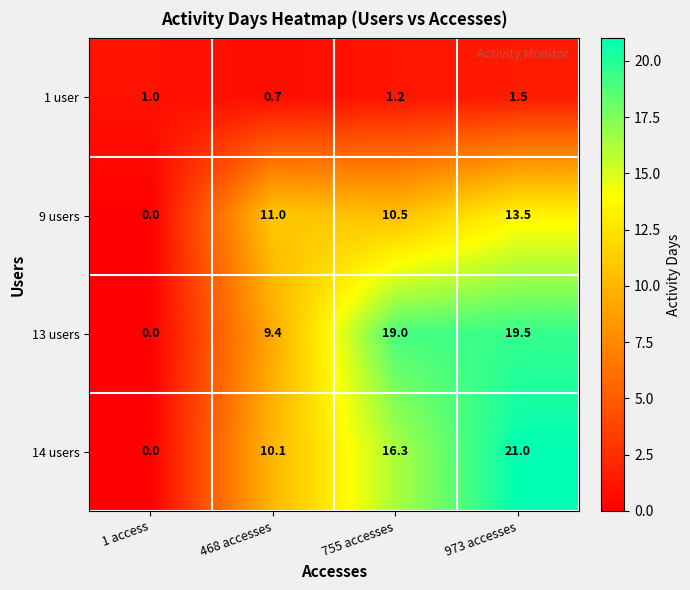

Which series has the largest total across all categories?

13 users